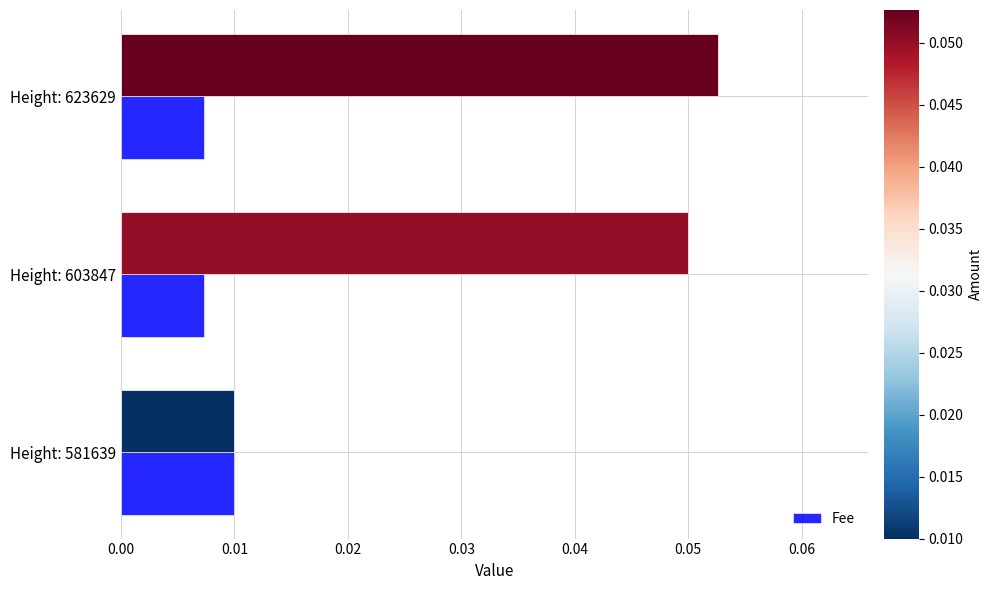

At which category is the sum across all series the highest?

Height: 623629